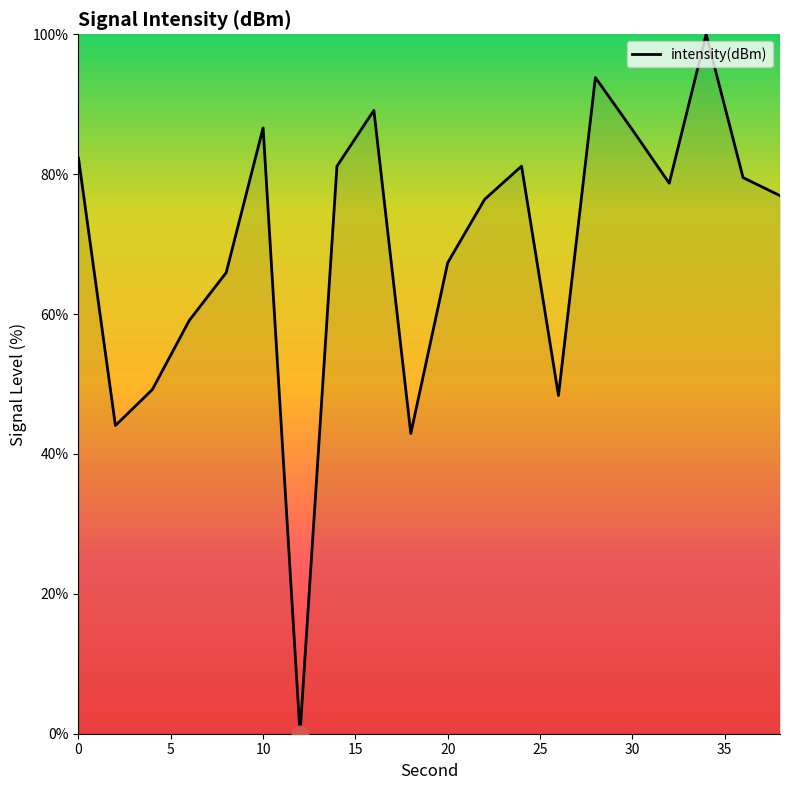

How many series are shown in this chart?

1